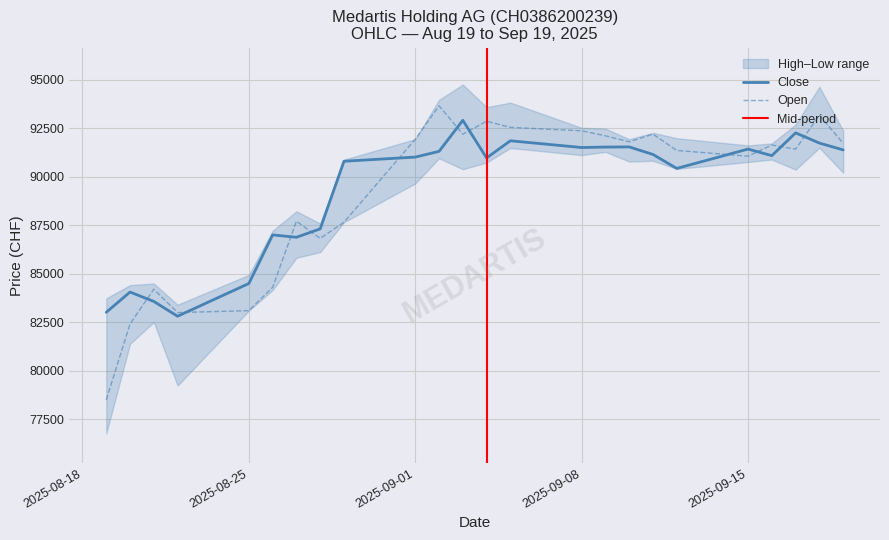

In Close, how many points are higher than both neighbors (excluding endpoints)?

7